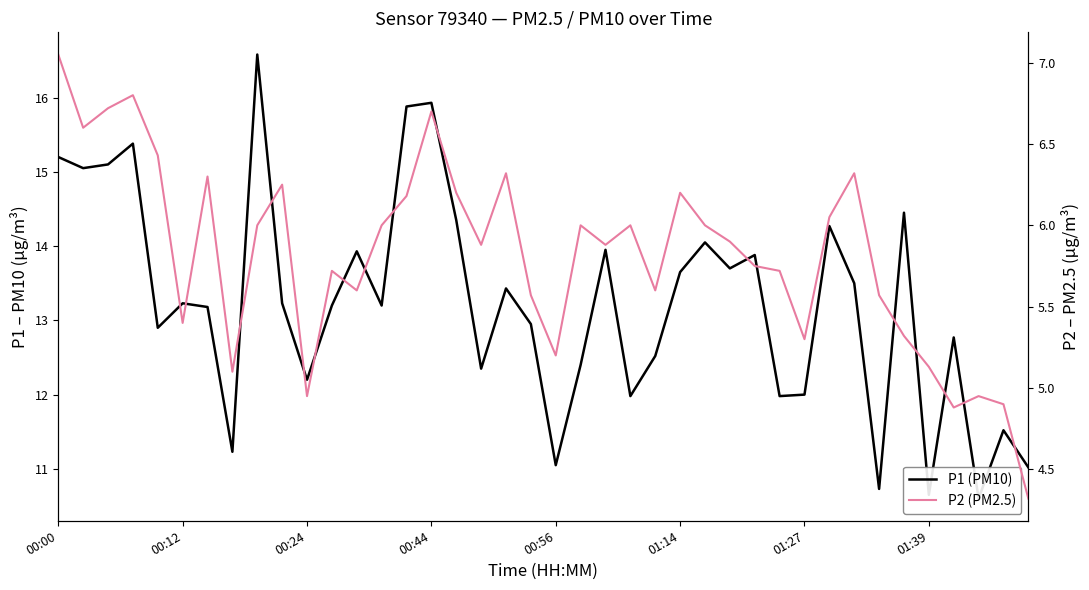

Is it true that P1 (PM10) equals 18.0 at 18?

False